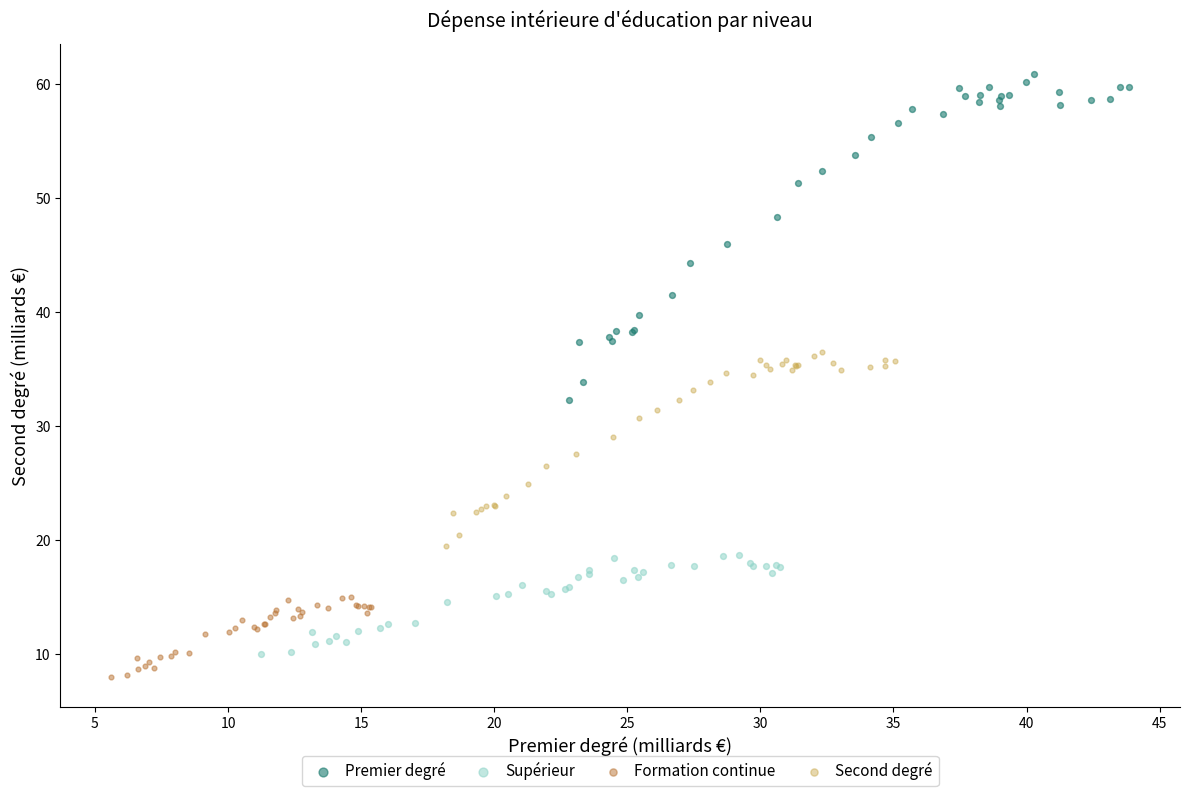

Which series has the largest Y range (max minus min)?

Premier degré